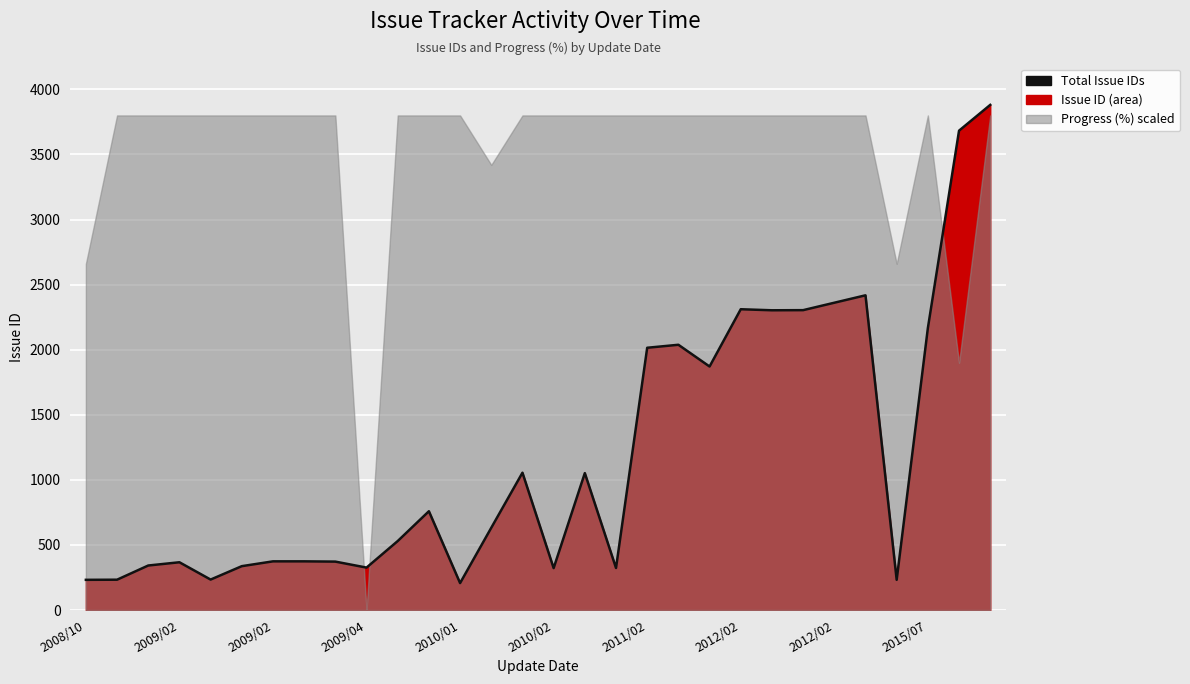

How many lines are shown in the chart?

1